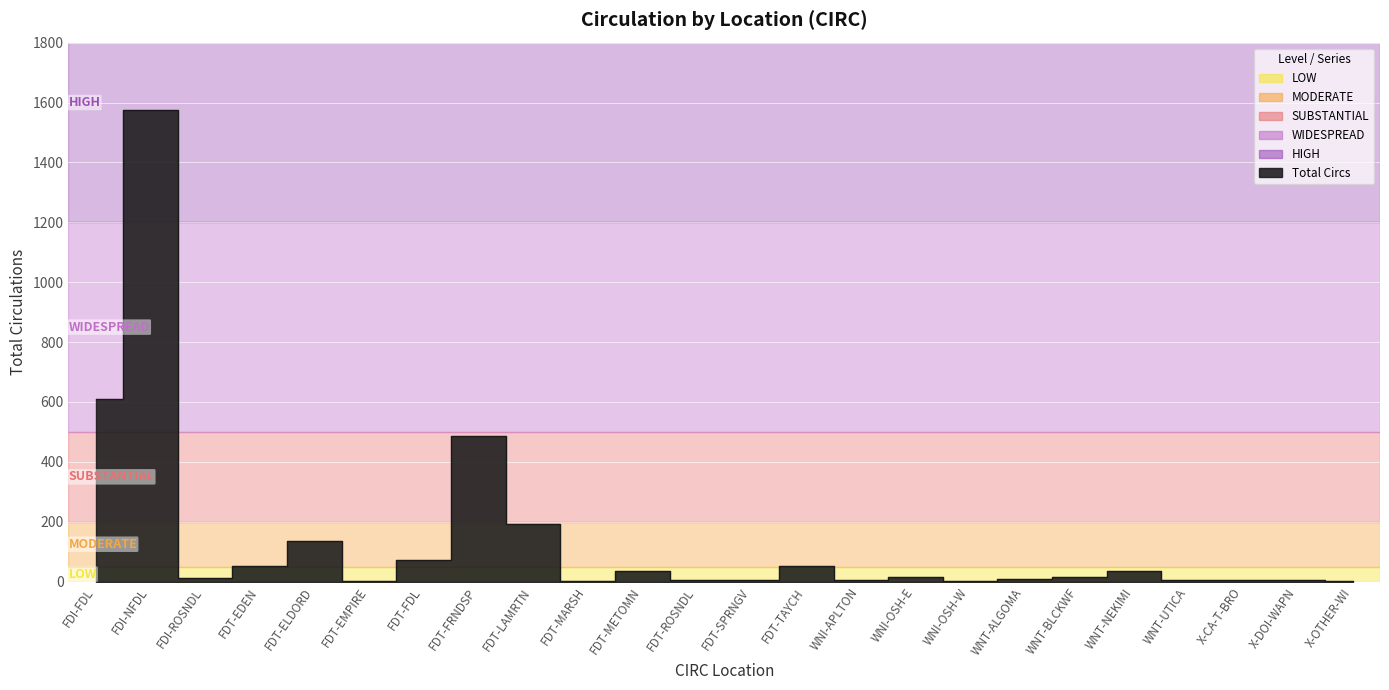

True or false: the data shows 52 at FDT-TAYCH.

True